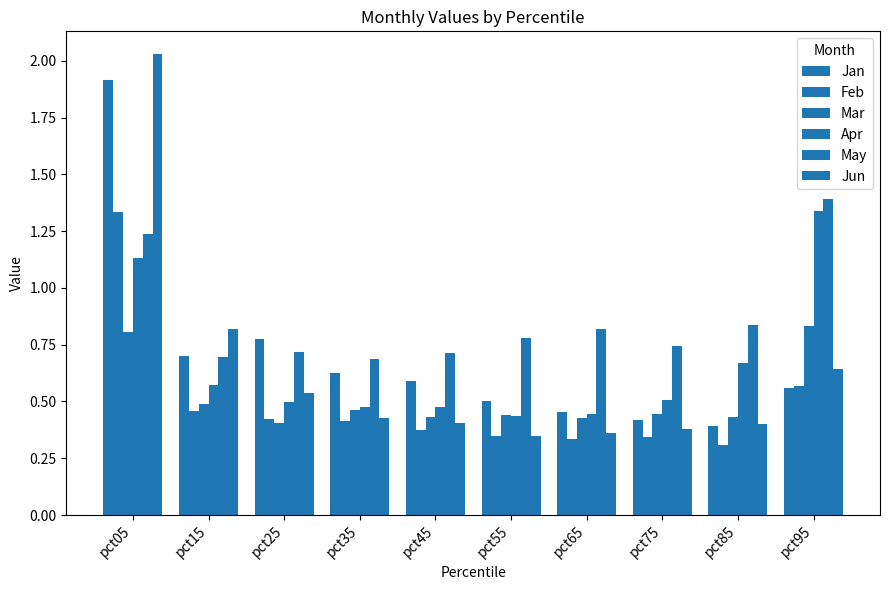

Count the number of data series in this chart.

6